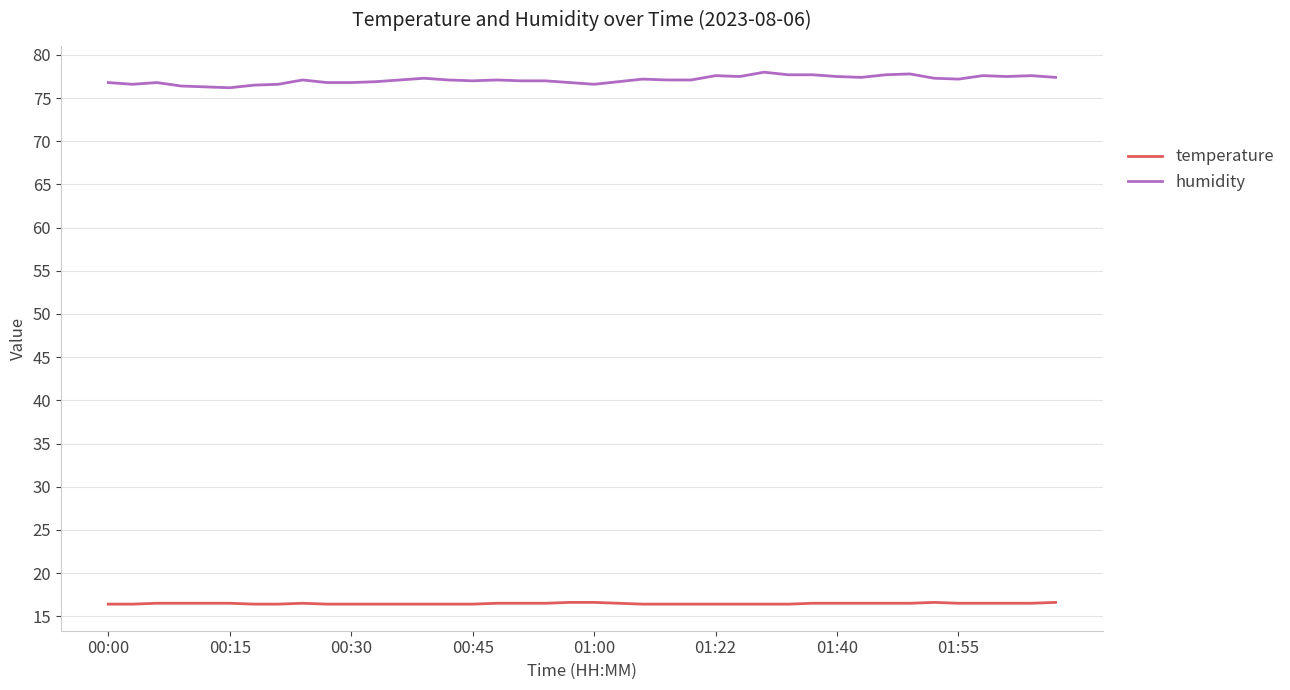

Which series has the widest spread of values?

humidity